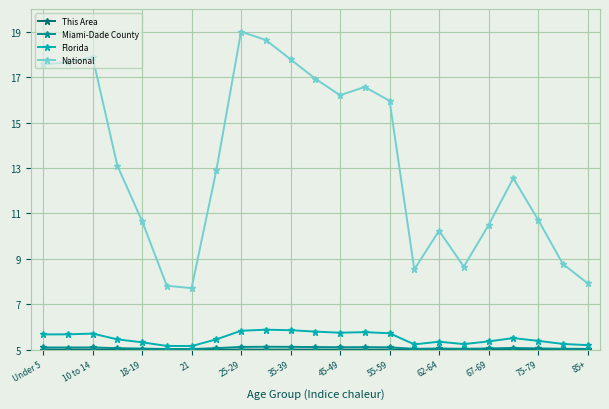

How many interior local peaks does the National series have?

5